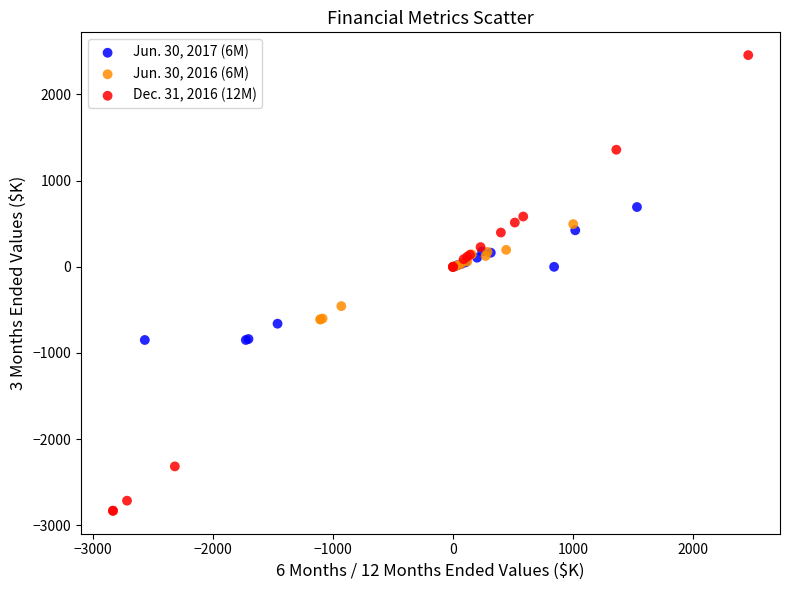

What are all the series names shown in the legend?

Jun. 30, 2017 (6M), Jun. 30, 2016 (6M), Dec. 31, 2016 (12M)